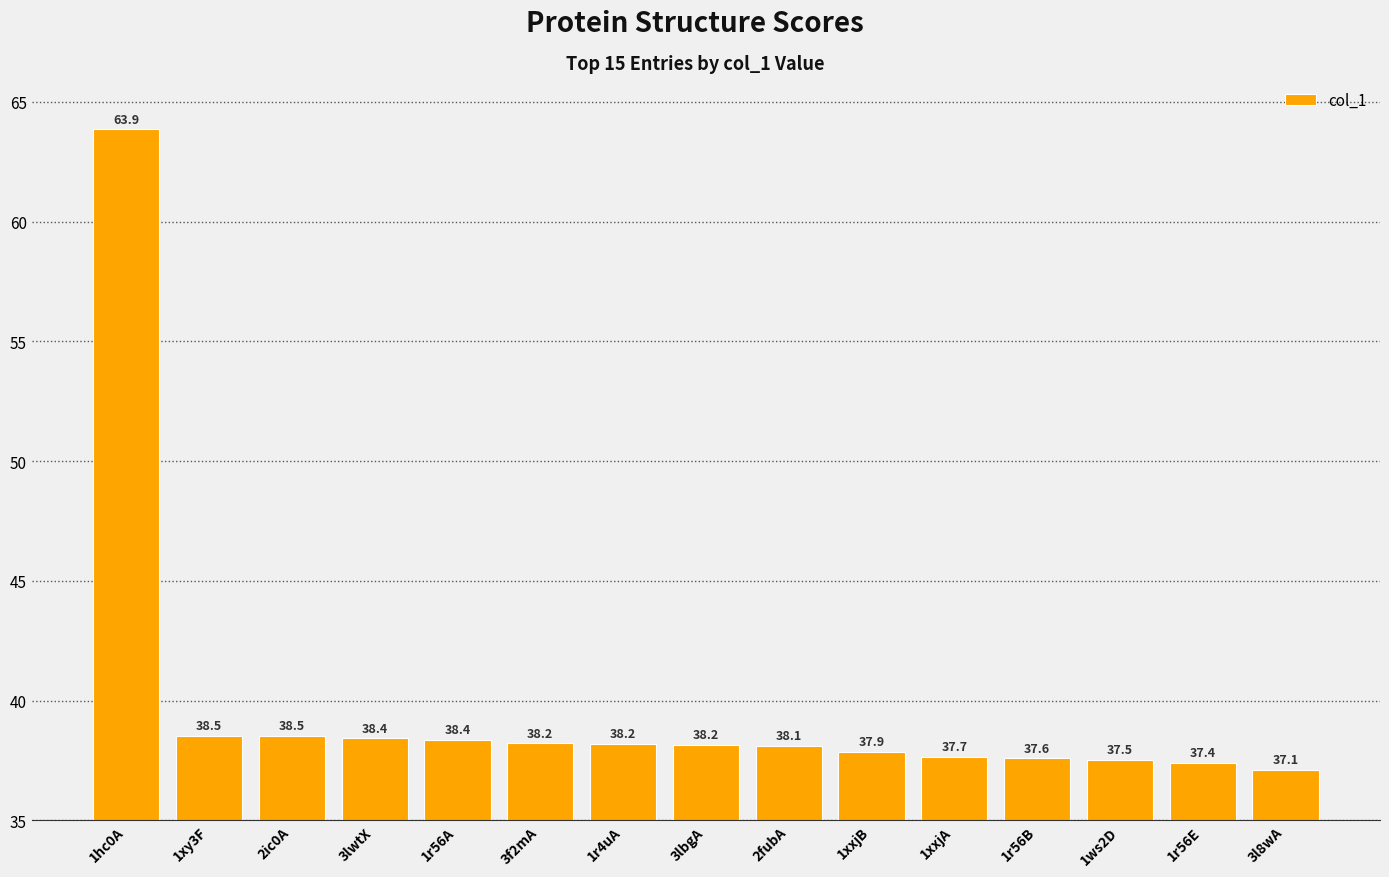

Reading left to right, transcribe all the data shown in this chart.

63.9	38.5	38.5	38.4	38.4	38.2	38.2	38.2	38.1	37.9	37.7	37.6	37.5	37.4	37.1